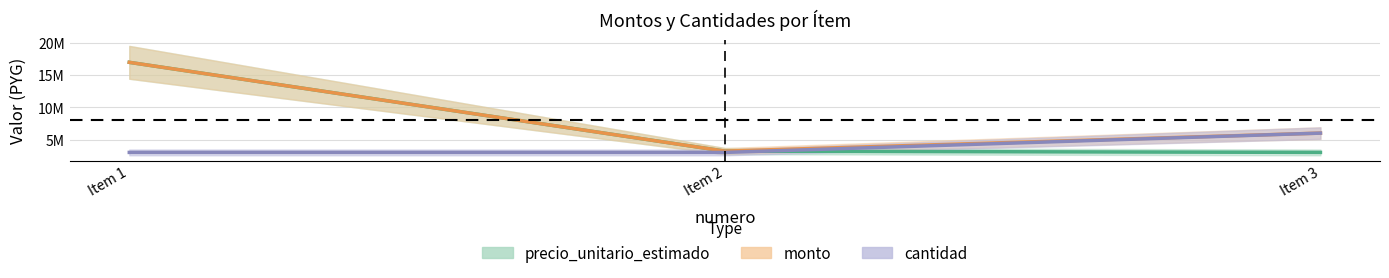

Count the number of categories in the chart.

3